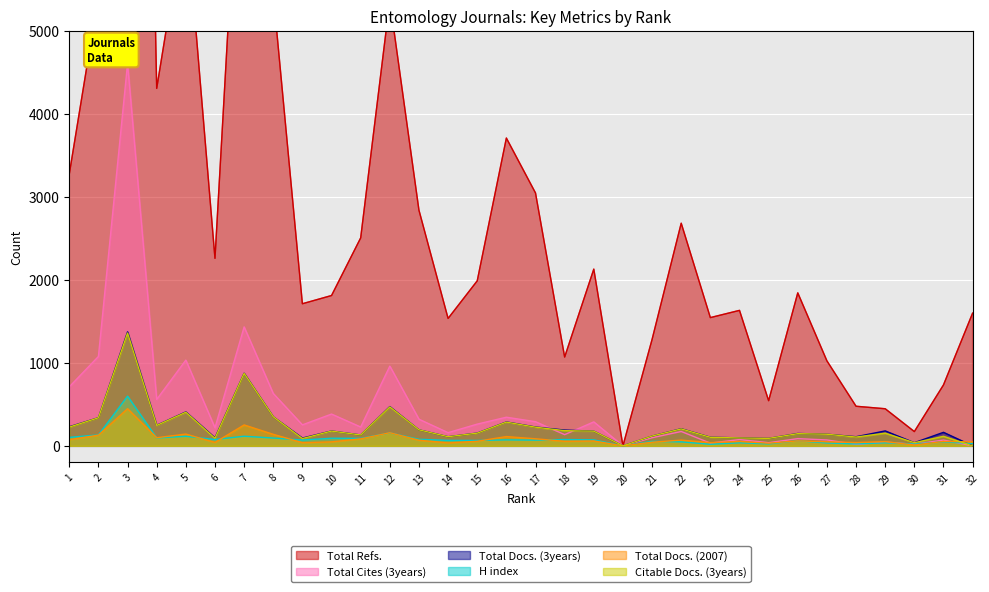

What is the value of the H index point at the 27th from the left?

35